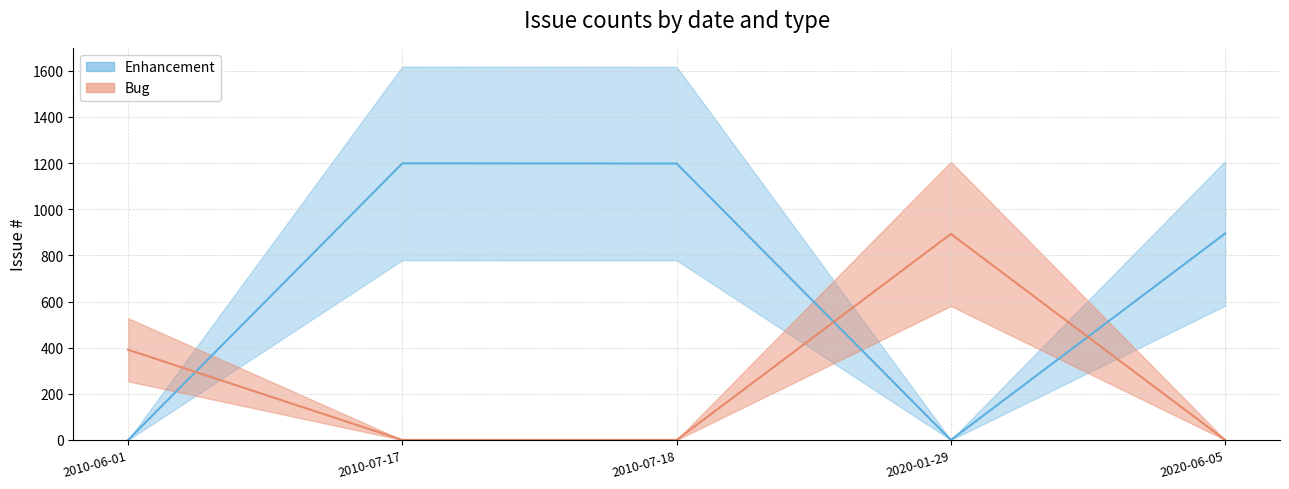

Rank the series by their maximum value, from lowest to highest.

Bug, Enhancement